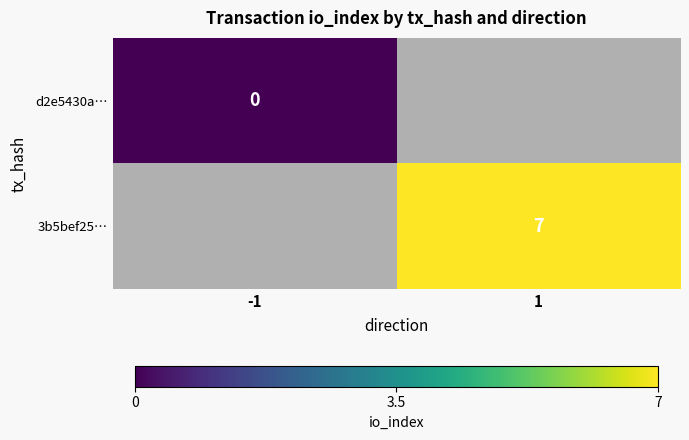

At which category does the chart reach its peak across all series?

1